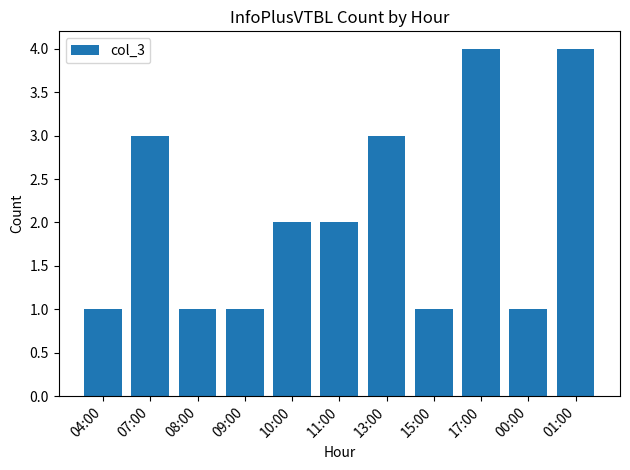

What is the change in value from 00:00 to 01:00?

+3